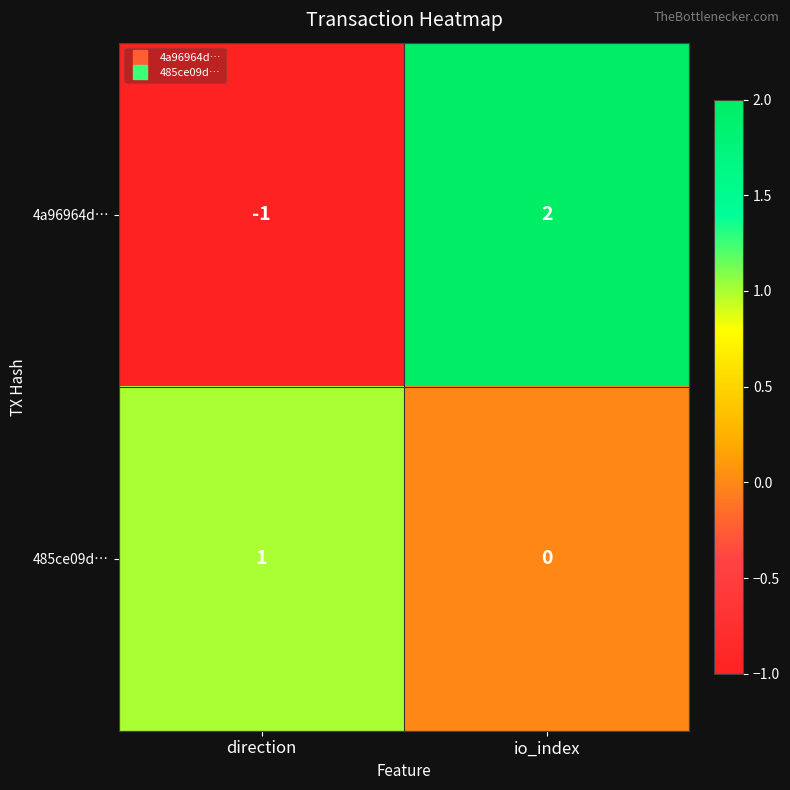

Where is 485ce09d… nearest to the value 0?

io_index